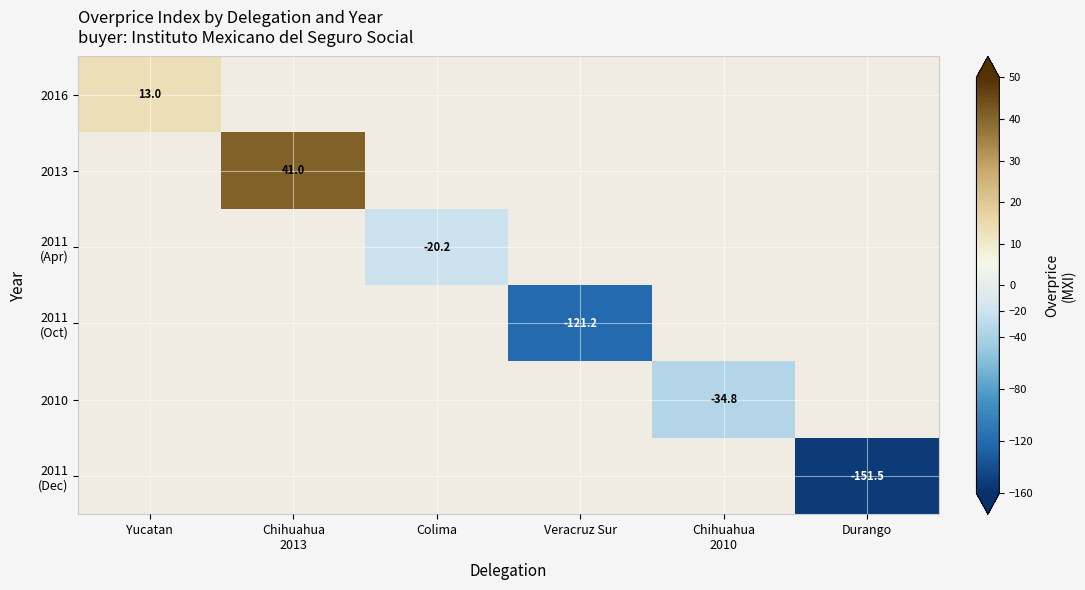

How many series are shown in this chart?

6